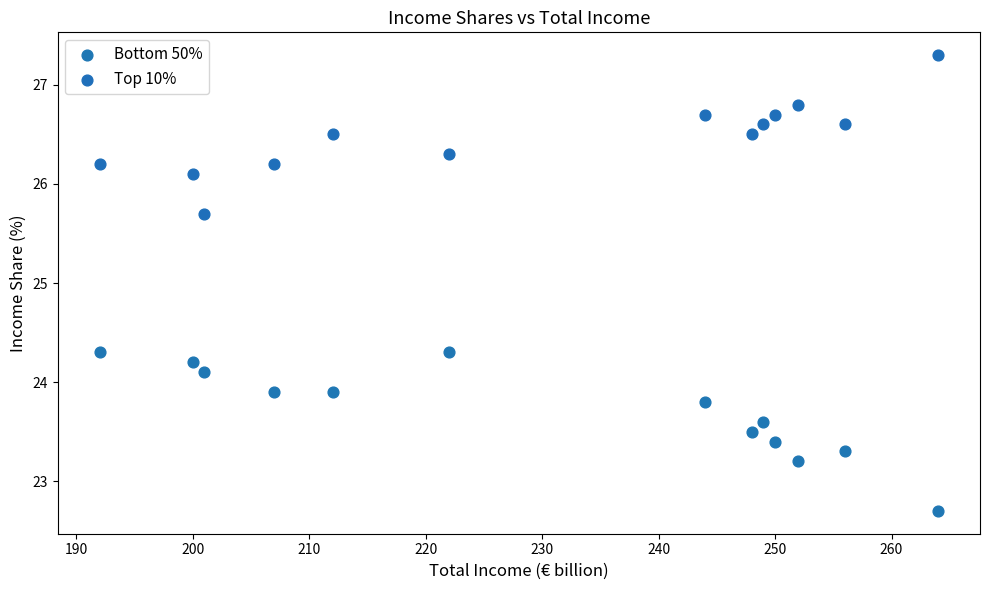

What are all the series names shown in the legend?

Bottom 50%, Top 10%